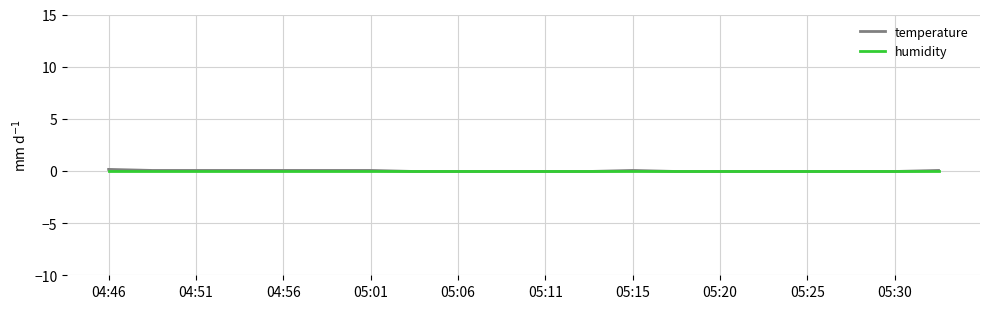

Which series has the largest range (max minus min)?

temperature